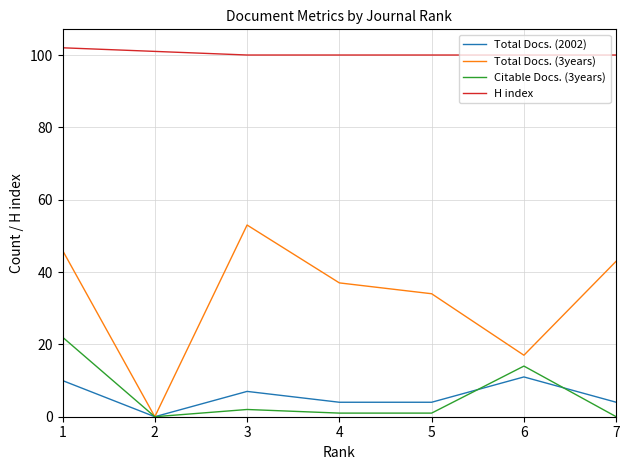

Rank the series at 1 from highest to lowest value.

H index, Total Docs. (3years), Citable Docs. (3years), Total Docs. (2002)